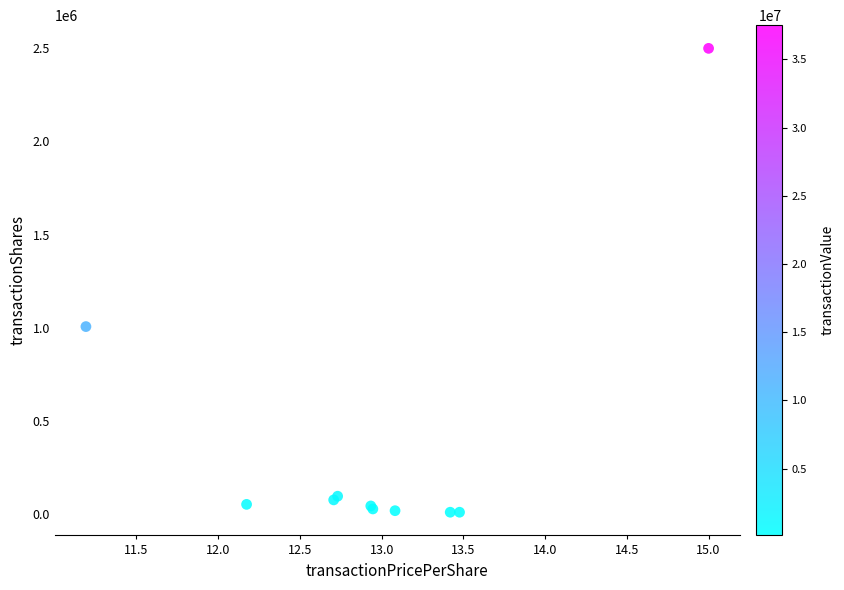

What Y value in the scatter plot is closest to 1254247?

1005582